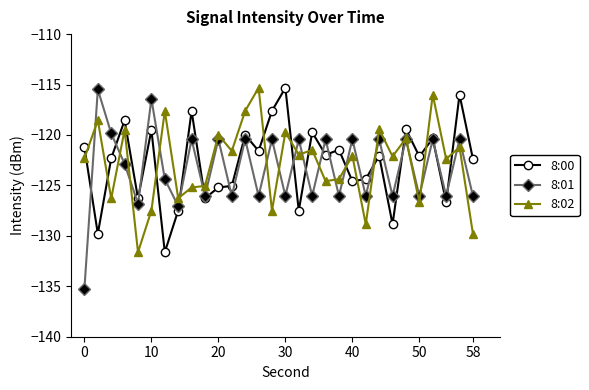

In 8:01, how many points are lower than both neighbors (excluding endpoints)?

12